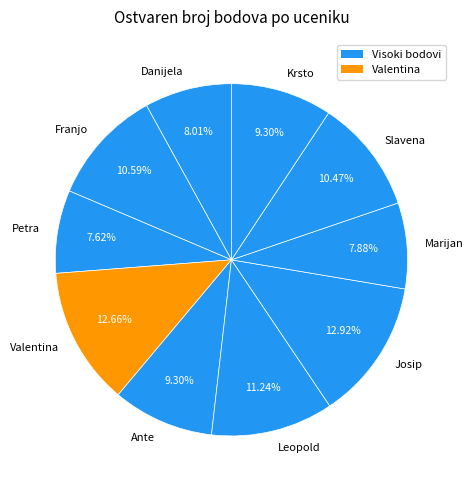

What percentage is the Leopold slice, to the nearest percent?

11%